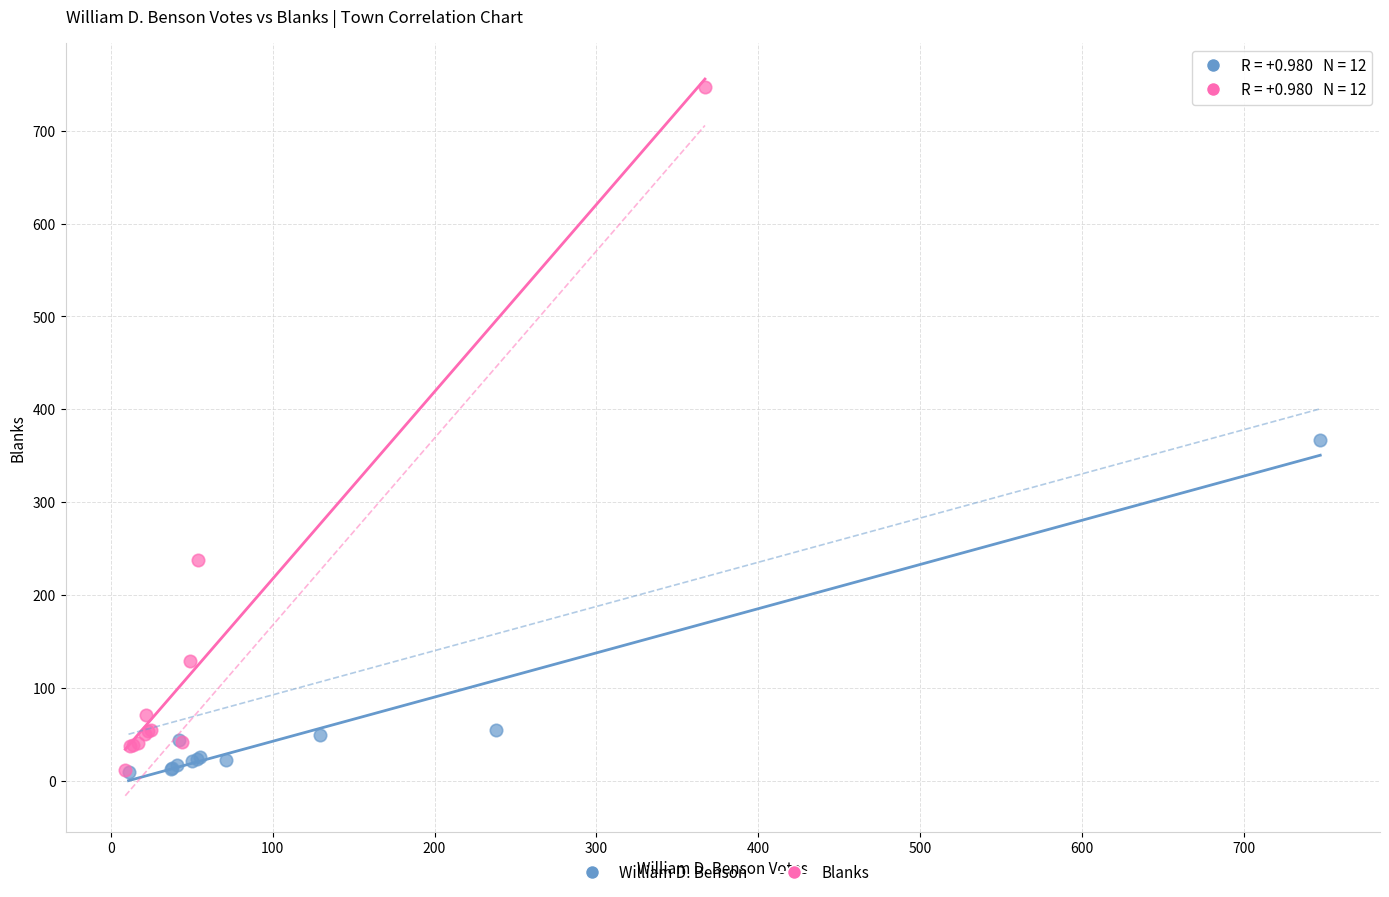

Which series contains the highest Y value?

Blanks